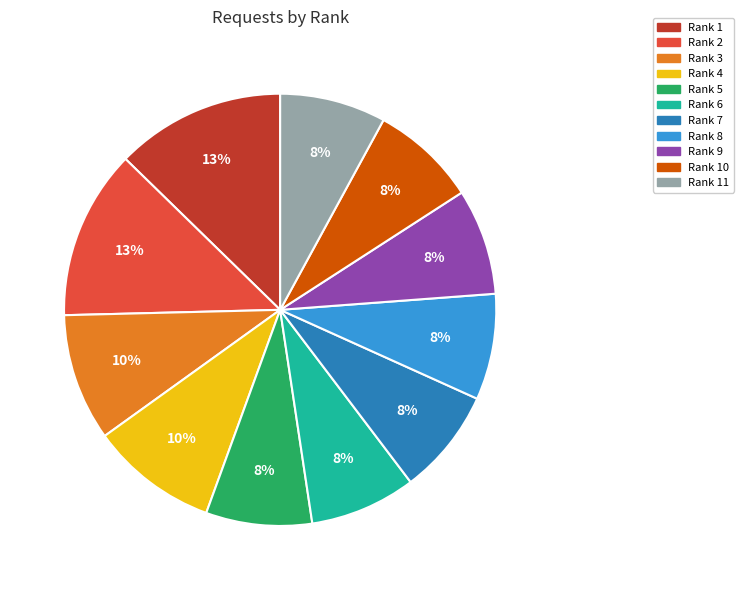

The Rank 4 slice represents 10% of the pie. True or false?

True